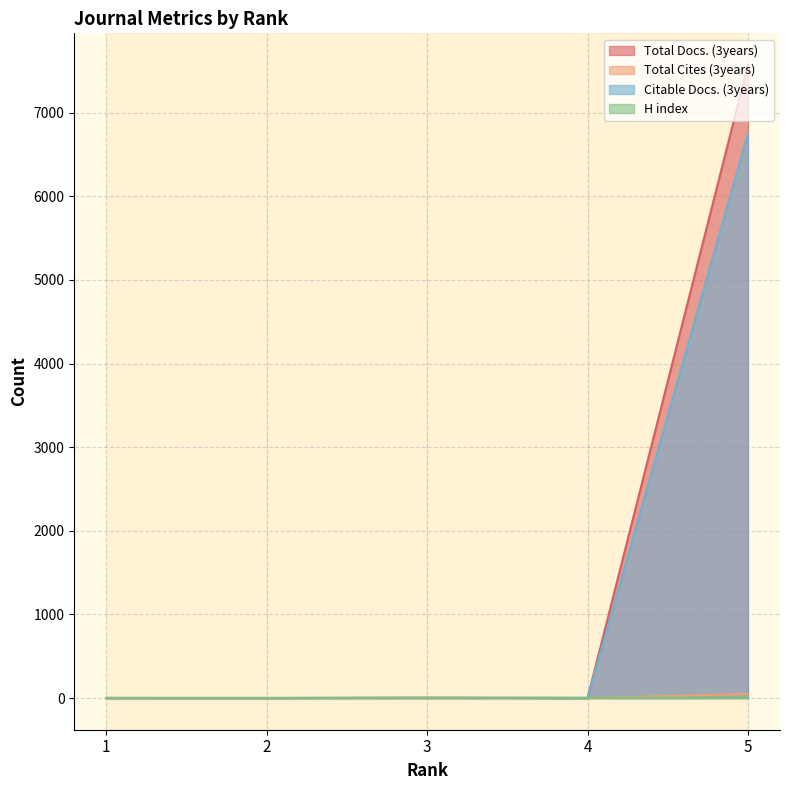

How many H index values are between 2 and 5?

5